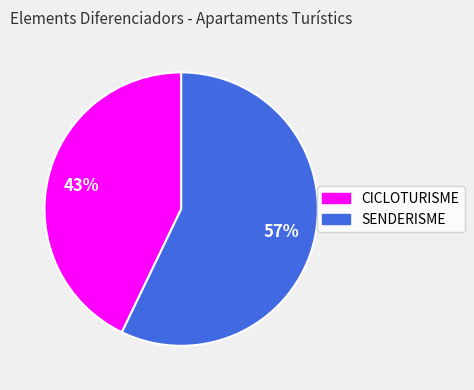

Approximately how many times larger is the value at SENDERISME compared to CICLOTURISME?

1.3